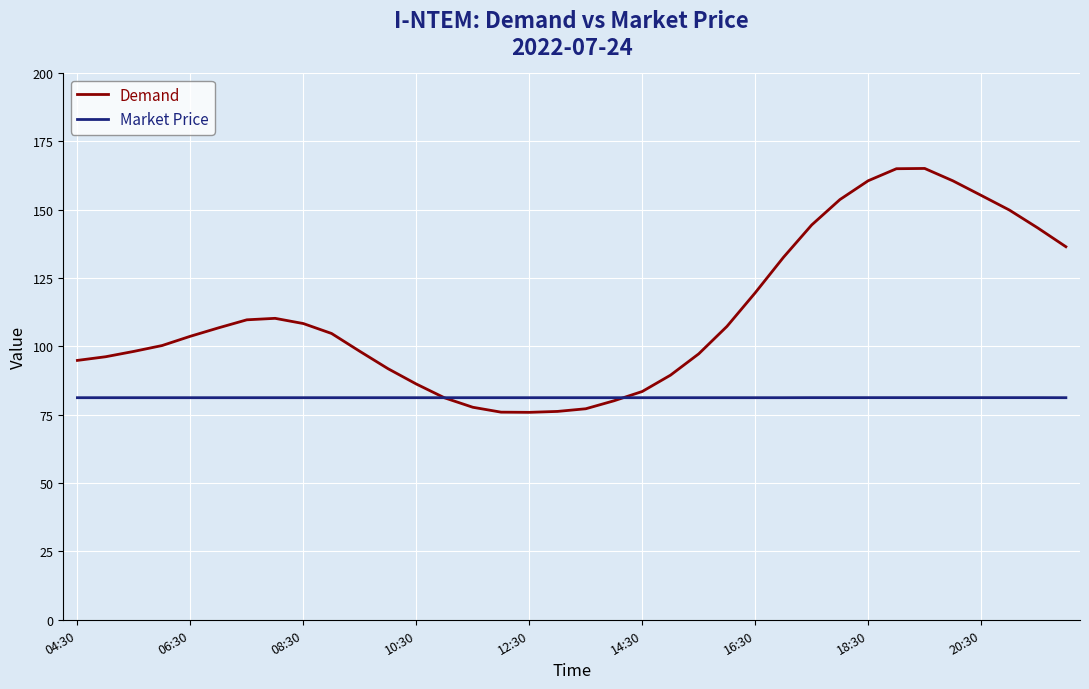

Rank the series by their average value, from highest to lowest.

Demand, Market Price